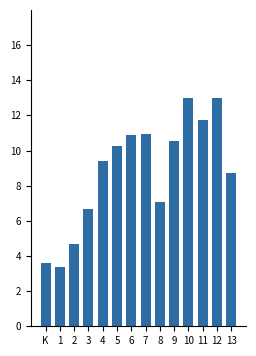

What is the ratio of the value at 11 to the value at 2?

2.5